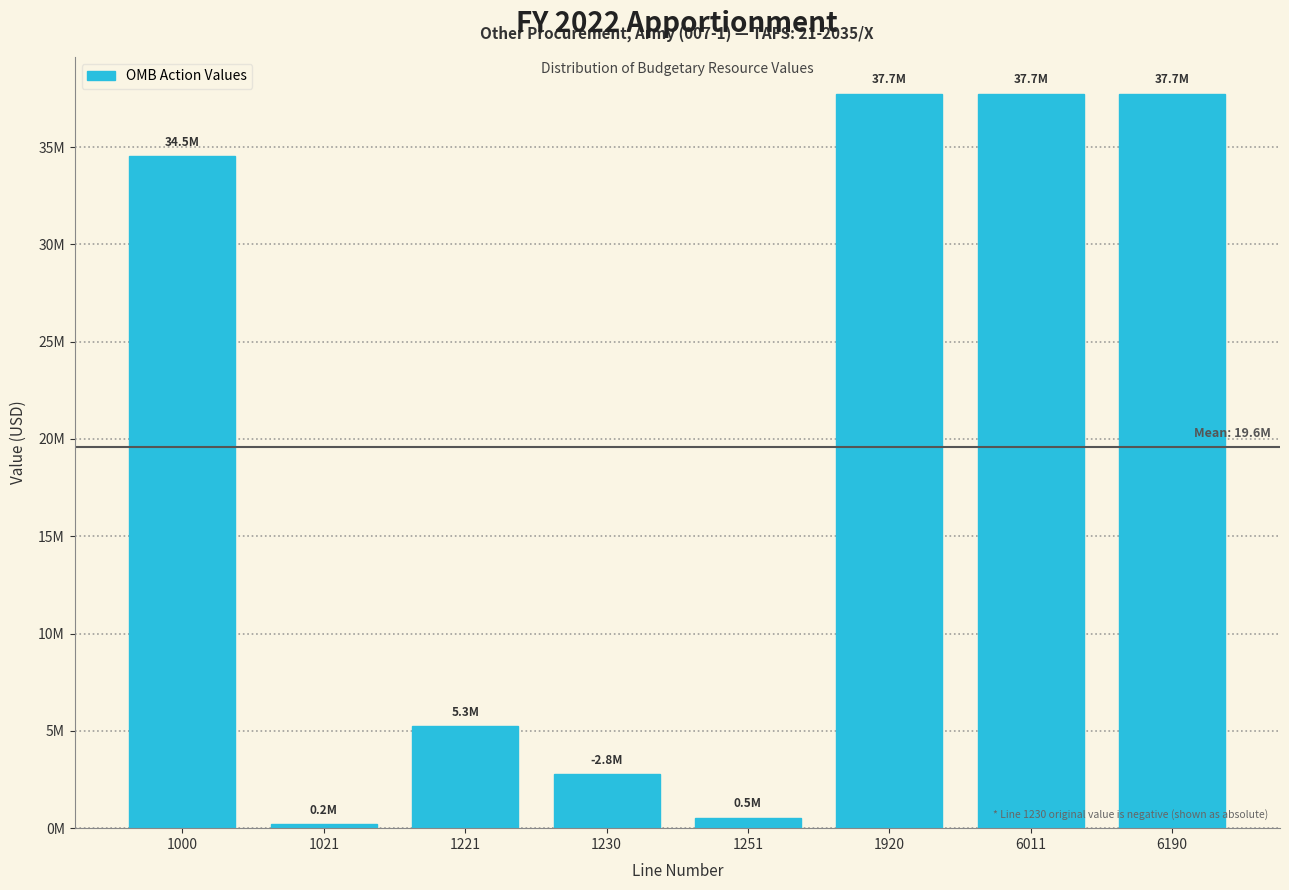

Are the bars horizontal?

No